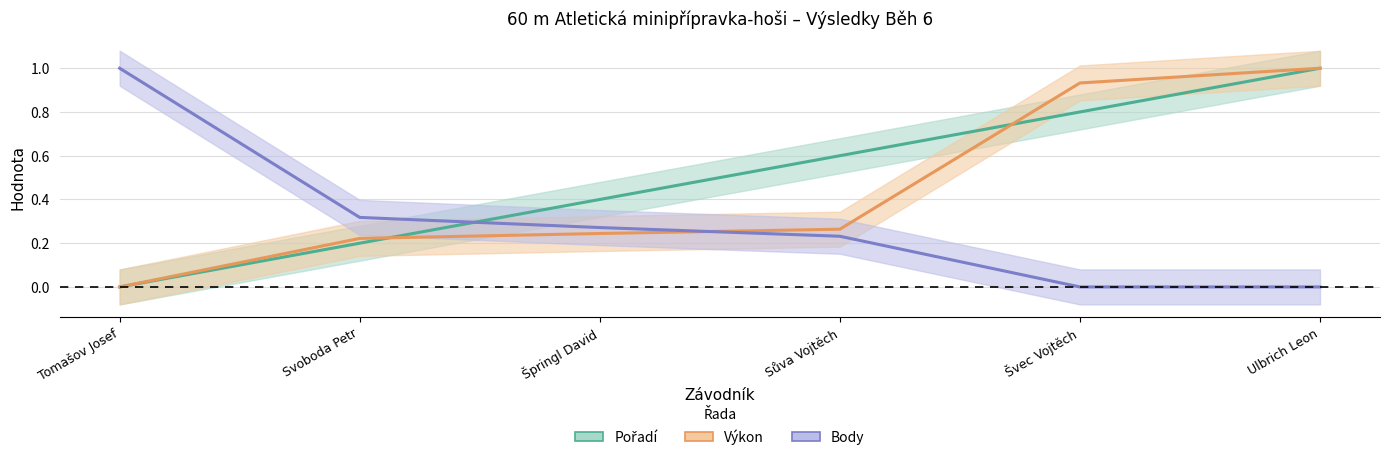

Which has a higher value, Švec Vojtěch or Sůva Vojtěch?

Švec Vojtěch